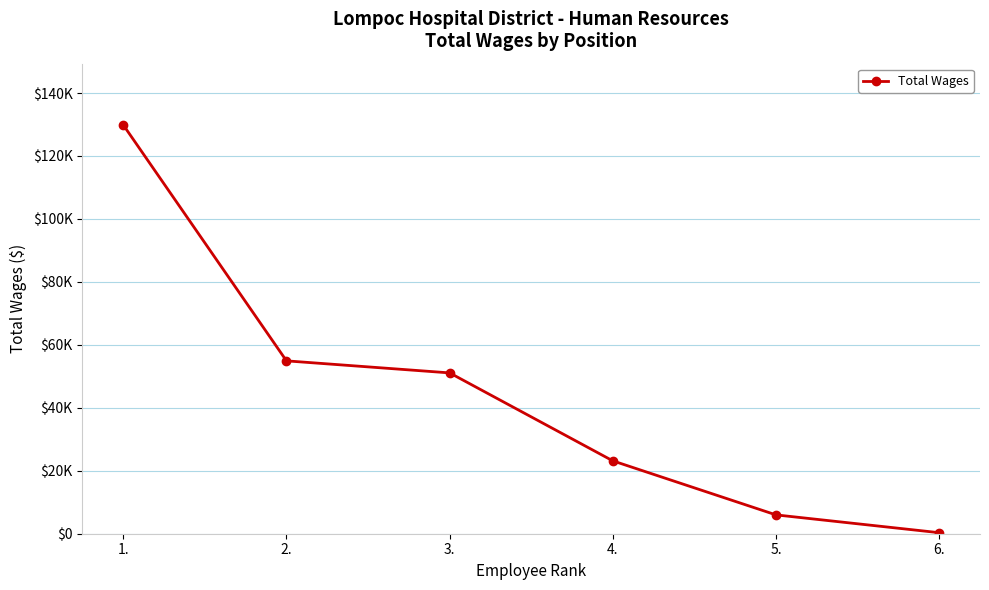

What is the minimum value shown in the chart?

326